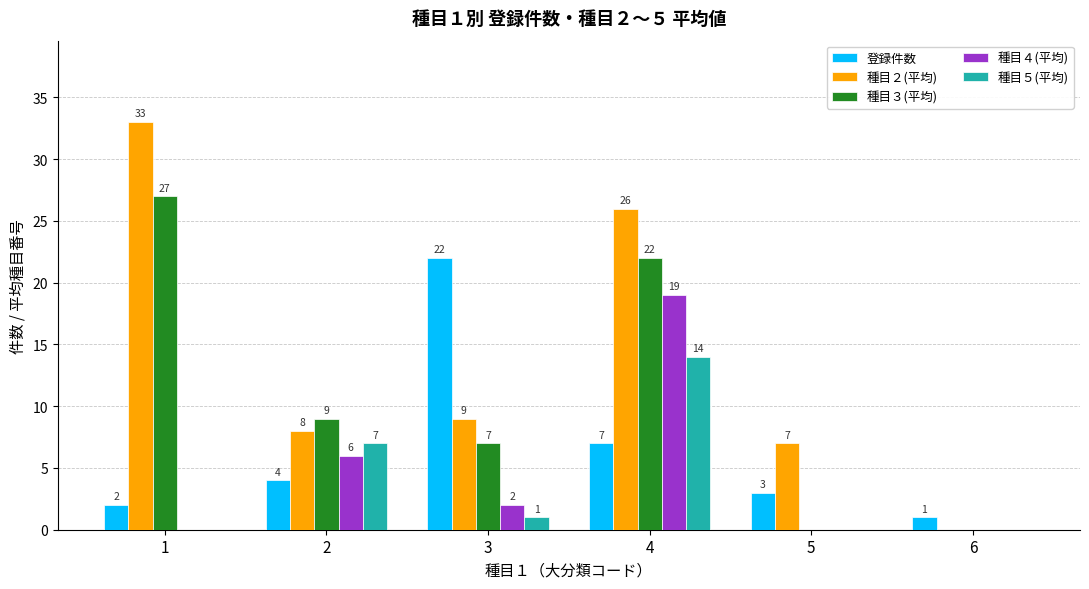

Reading left to right, what are all the values shown in this chart?

登録件数: 2	4	22	7	3	1
種目２(平均): 33	8	9	26	7	0
種目３(平均): 27	9	7	22	0	0
種目４(平均): 0	6	2	19	0	0
種目５(平均): 0	7	1	14	0	0